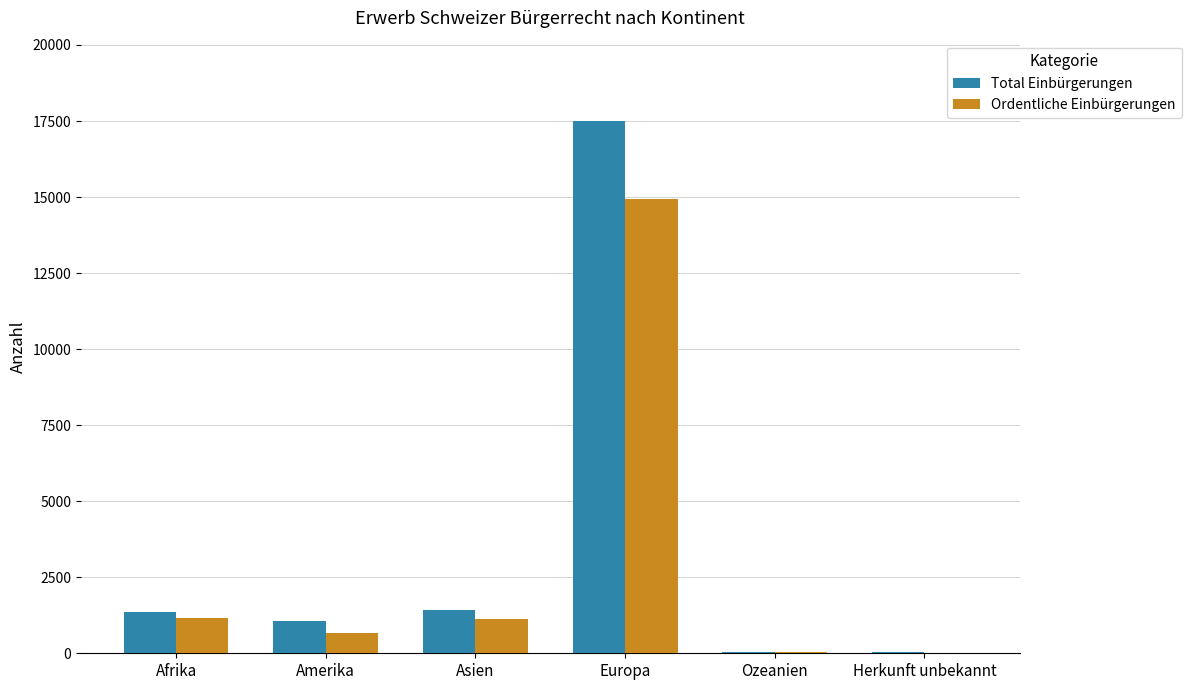

How many distinct data groups are displayed?

2